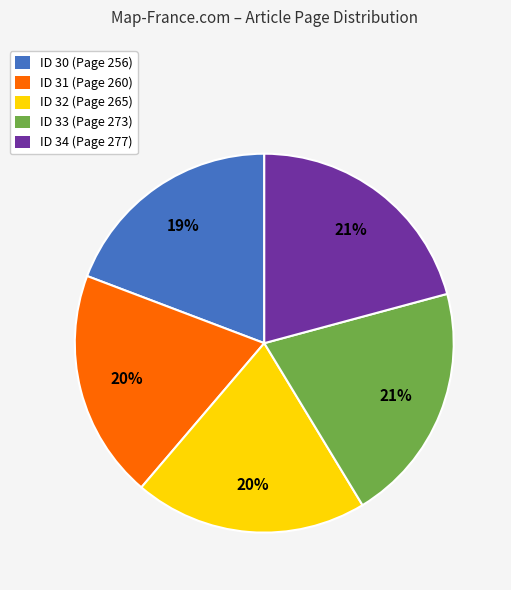

Is the sum of ID 31 (Page 260) and ID 30 (Page 256) greater than half?

No